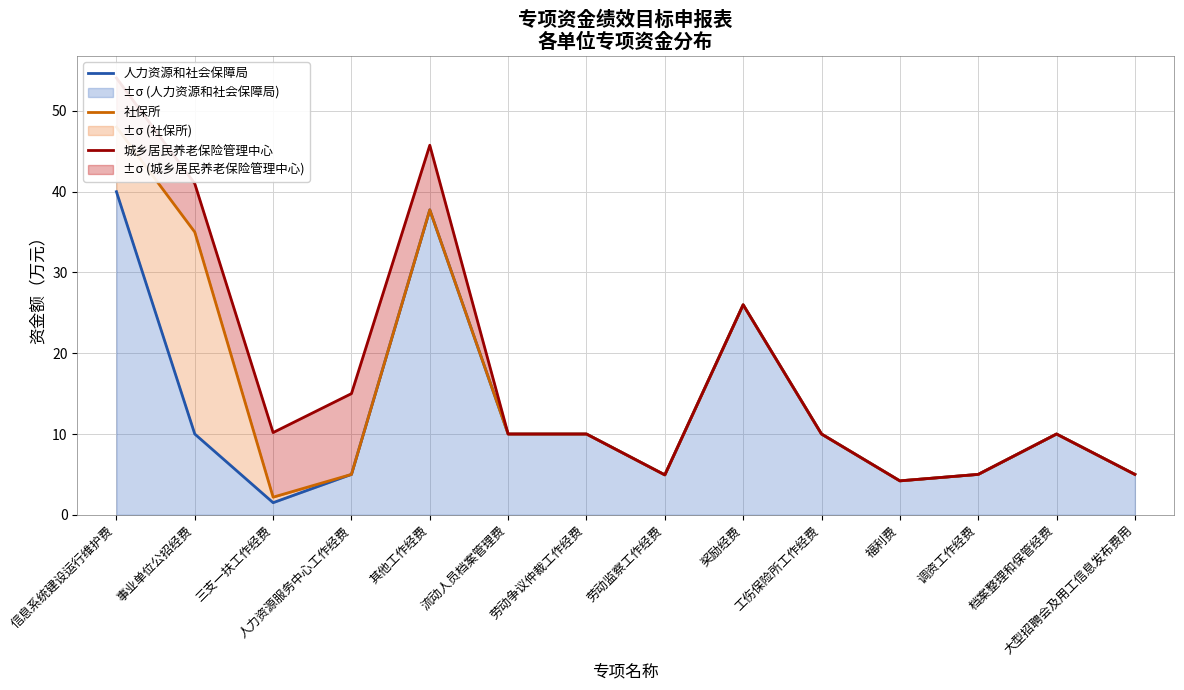

At how many categories does at least one series exceed 46?

1